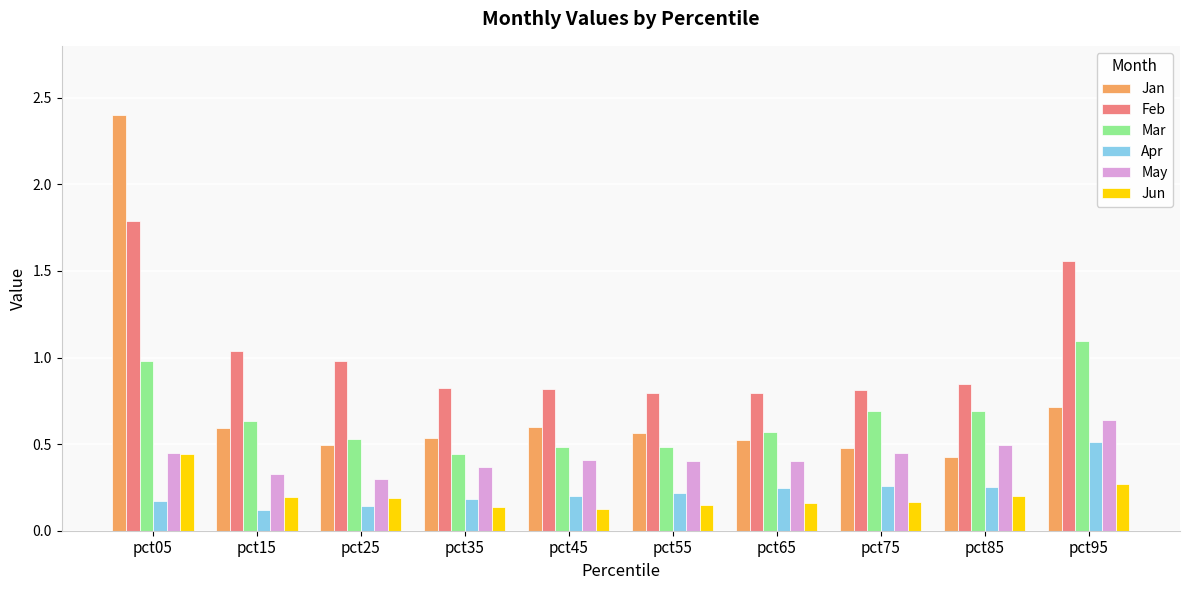

What are all the series names shown in the legend?

Jan, Feb, Mar, Apr, May, Jun